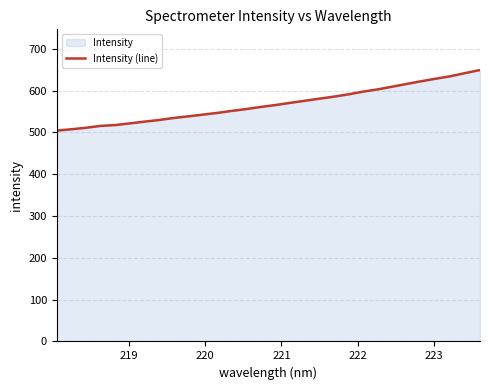

What is the maximum value shown in the chart?

649.1